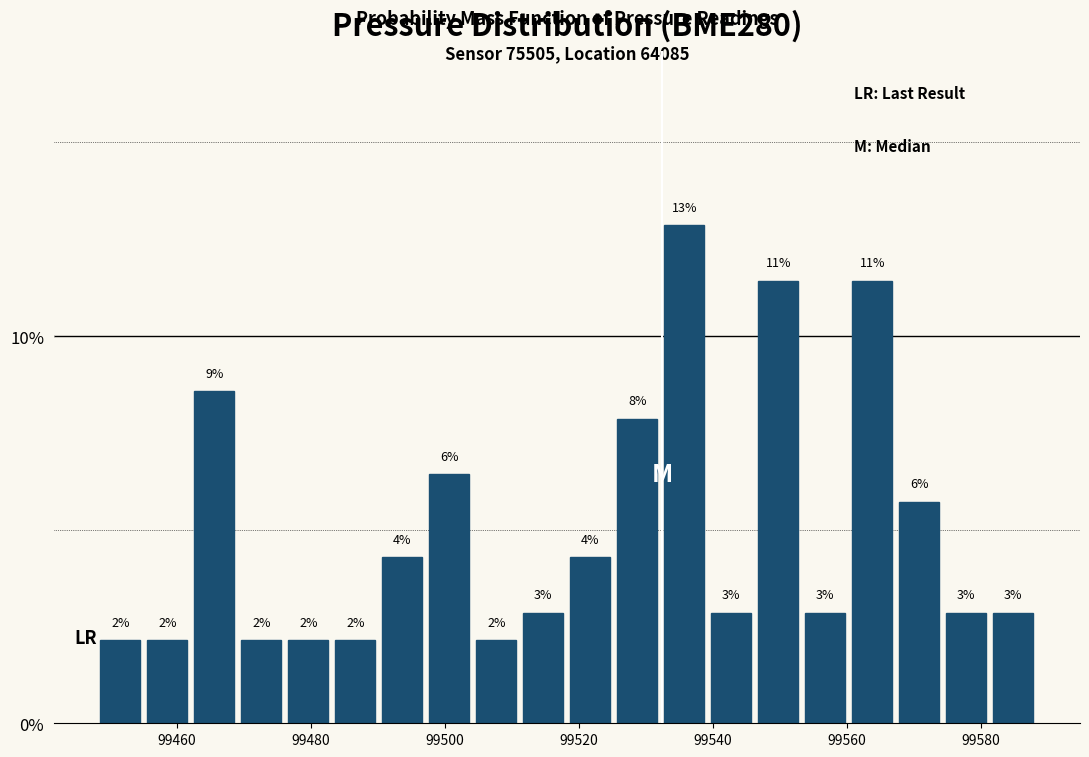

Around what value on the x-axis is the tallest bar? Give the approximate position of its centre, as read against the axis.

99536